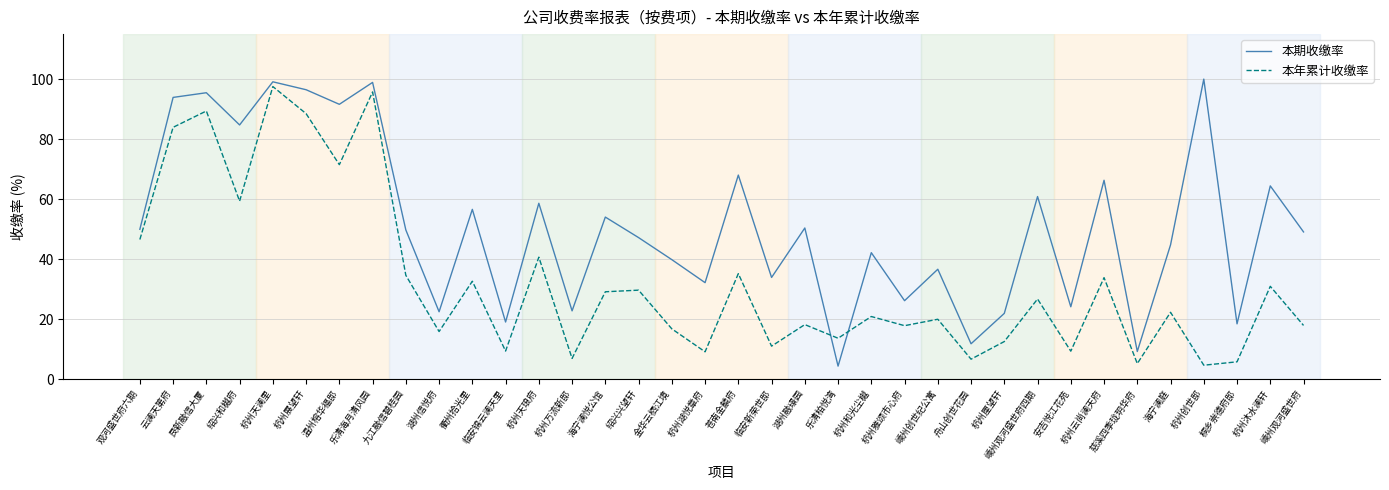

Which series changed the most between 艮新融信大厦 and 杭州云尚澜天府?

本年累计收缴率